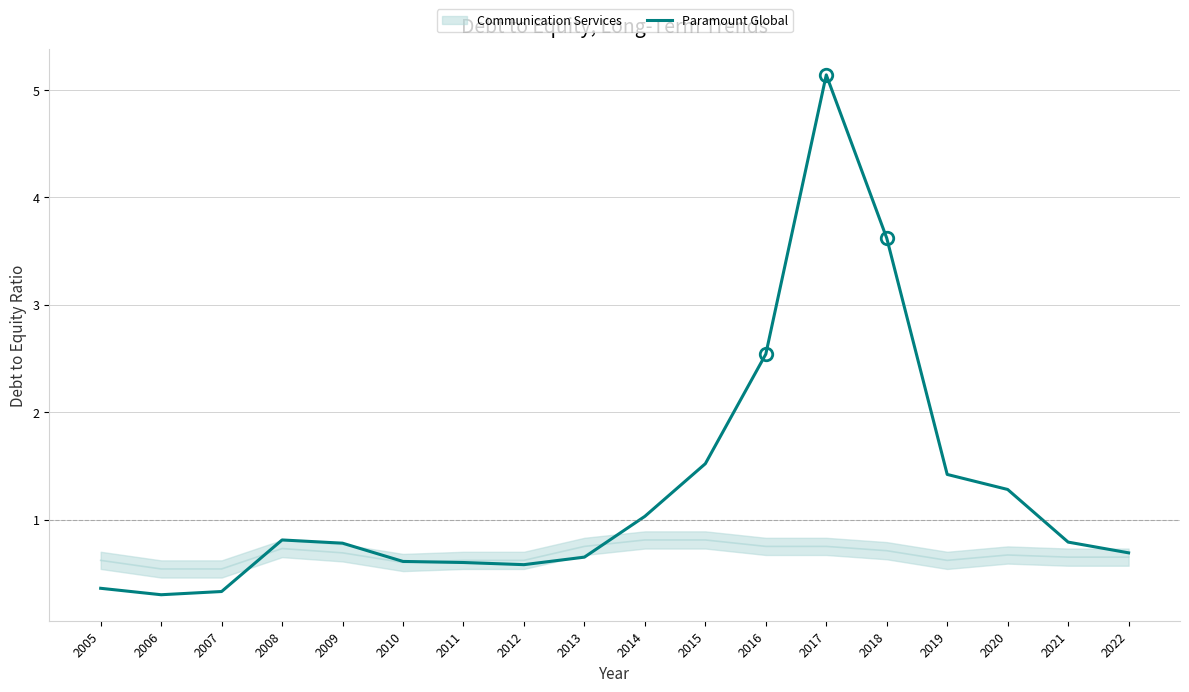

Read the value at 2017.

5.1